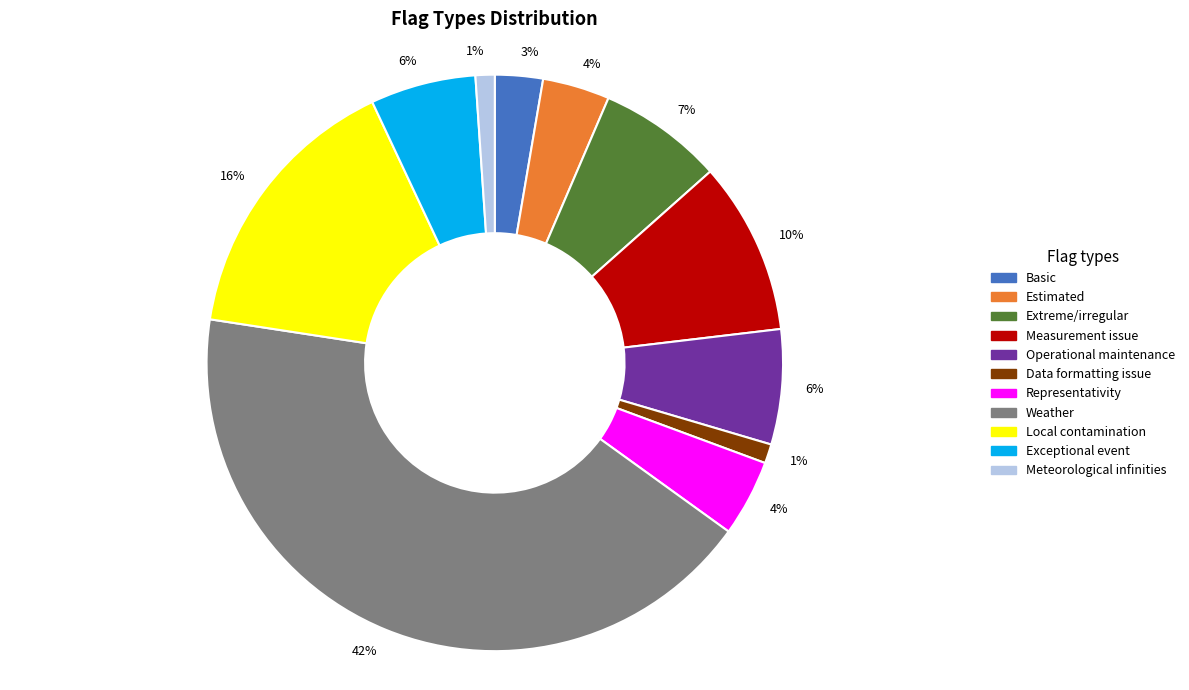

Is there a majority slice in this chart?

No